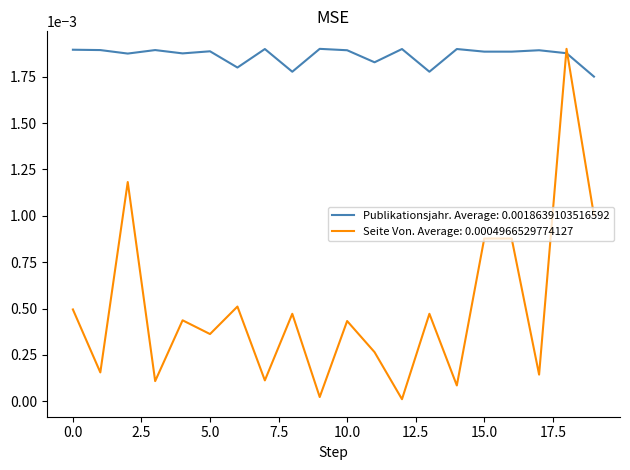

Which series has the largest total across all categories?

Publikationsjahr. Average: 0.0018639103516592